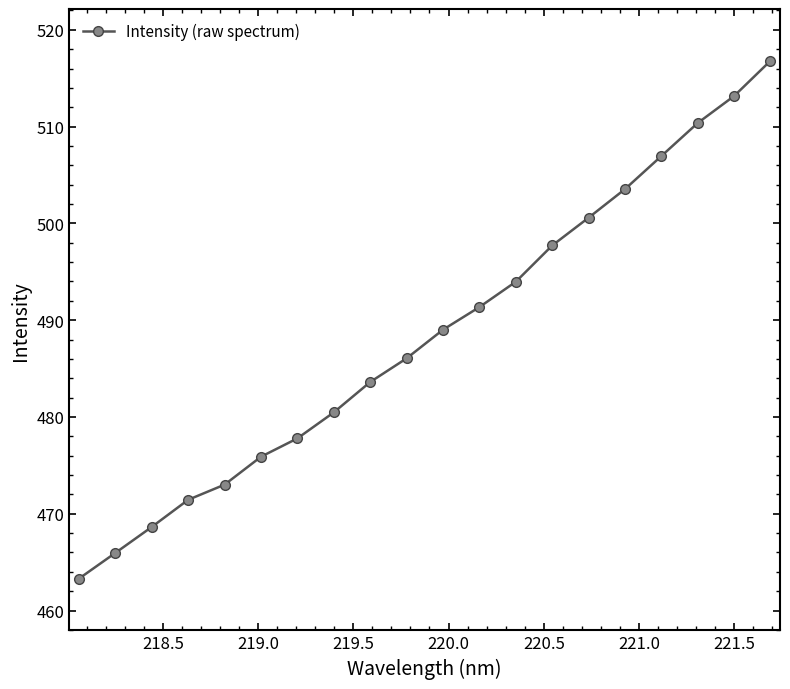

True or false: the data has more than 2 interior local peaks.

False